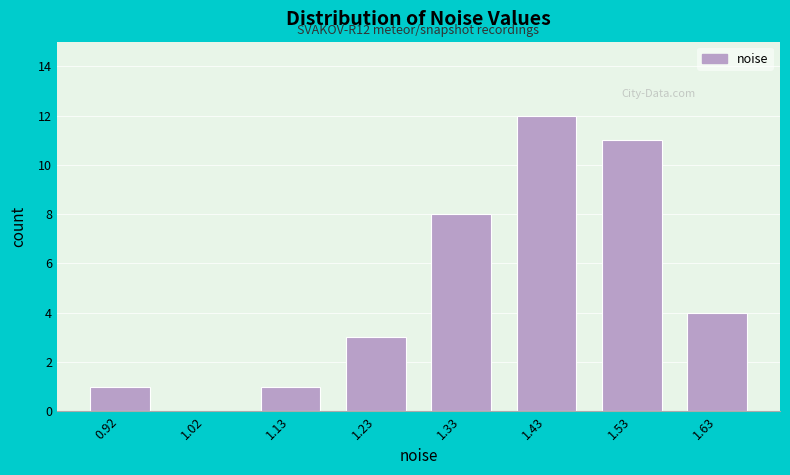

Reading left to right, what are all the values shown in this chart?

0.92=1	1.02=0	1.13=1	1.23=3	1.33=8	1.43=12	1.53=11	1.63=4